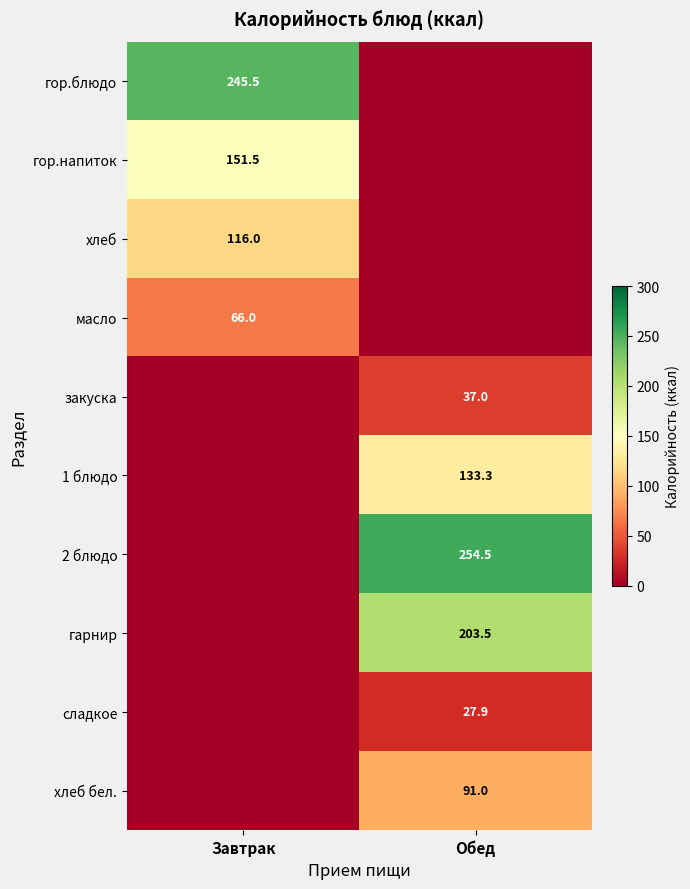

The value of 2 блюдо at Обед is 254.5. True or false?

True